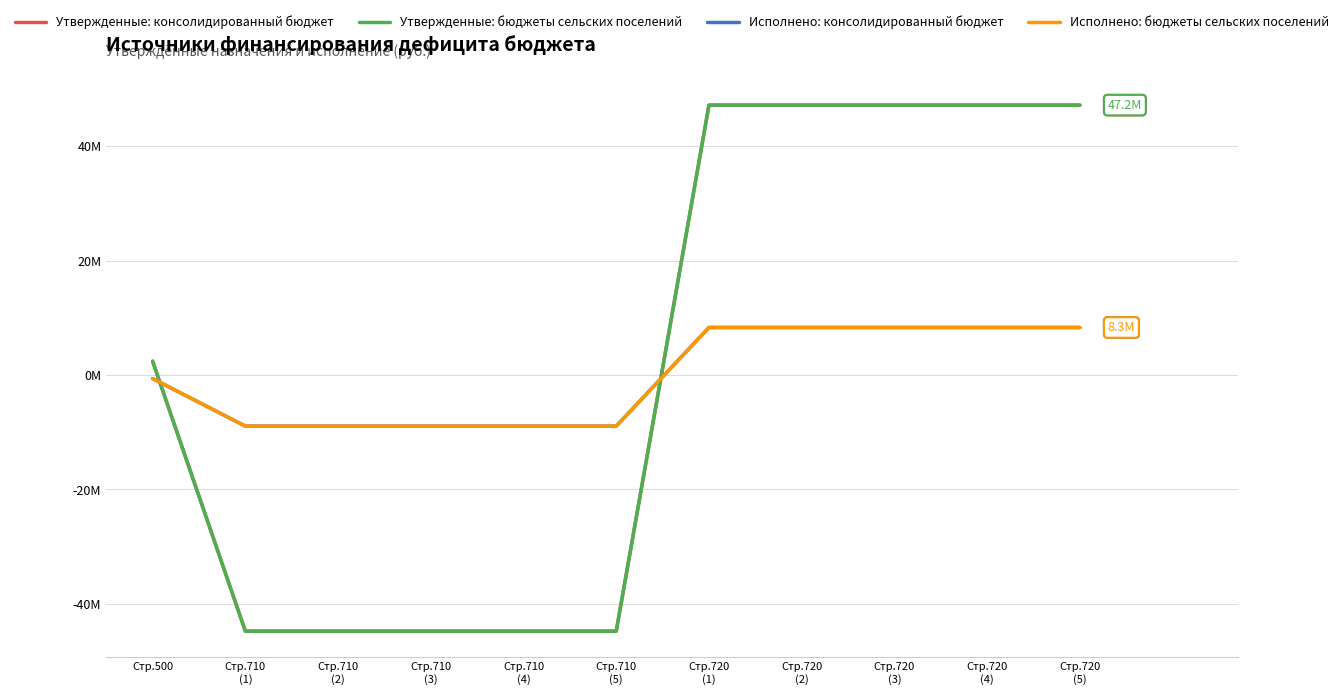

Is it true that Исполнено: бюджеты сельских поселений equals 8313902.2 at Стр.720
(4)?

True